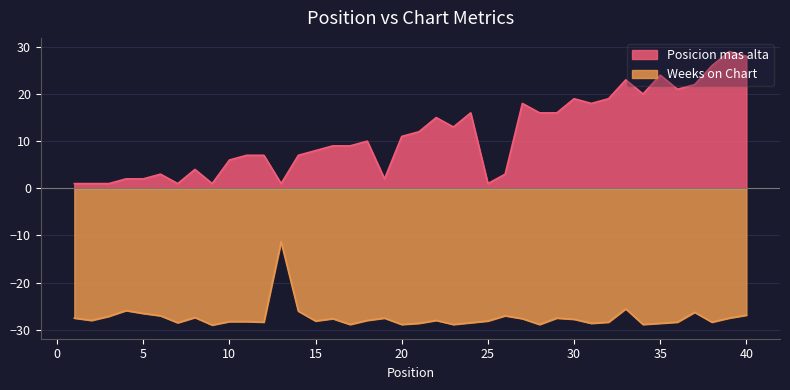

The value of Posicion mas alta at 13 is 1.0. True or false?

True